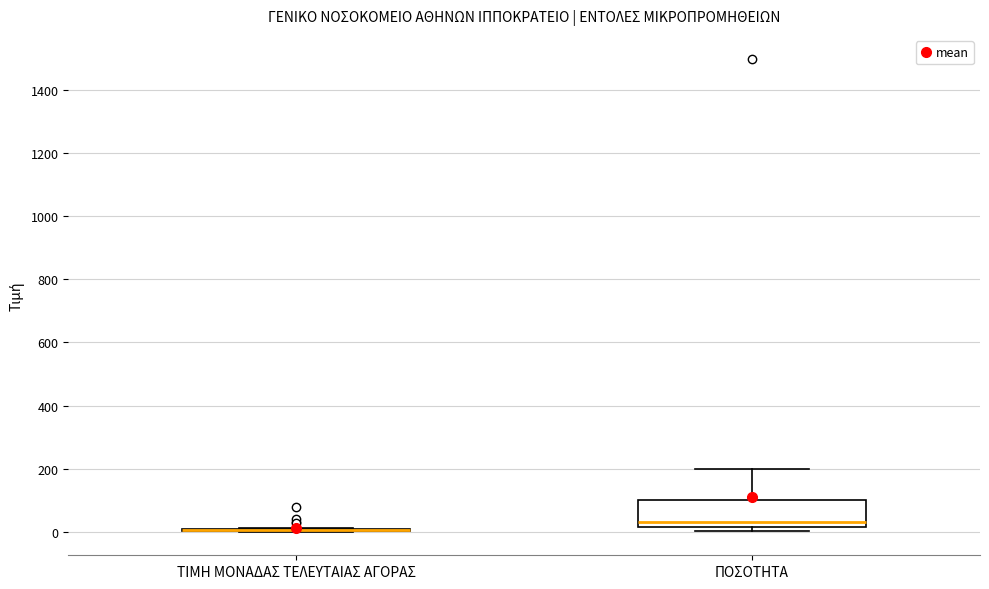

Reading left to right, transcribe this box plot: for each box, give where its median line is, the range the box spans, and where its two whiskers end, as read against the y-axis. The values are not printed on the chart, so give them approximately, as read against the axis.

ΤΙΜΗ ΜΟΝΑΔΑΣ ΤΕΛΕΥΤΑΙΑΣ ΑΓΟΡΑΣ: box collapsed to a line at 0, whiskers 0 to 20
ΠΟΣΟΤΗΤΑ: median 40, box 20 to 100, whiskers 0 to 200